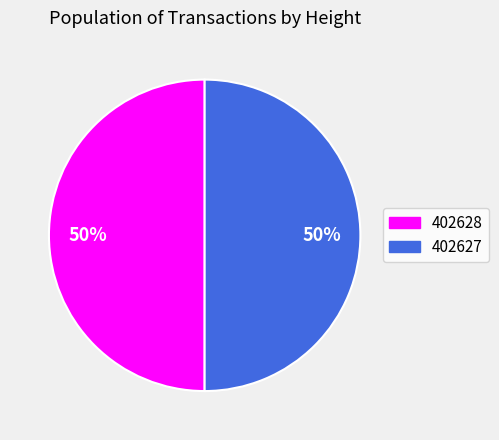

Is it true that 402627 is 56% of the pie?

False